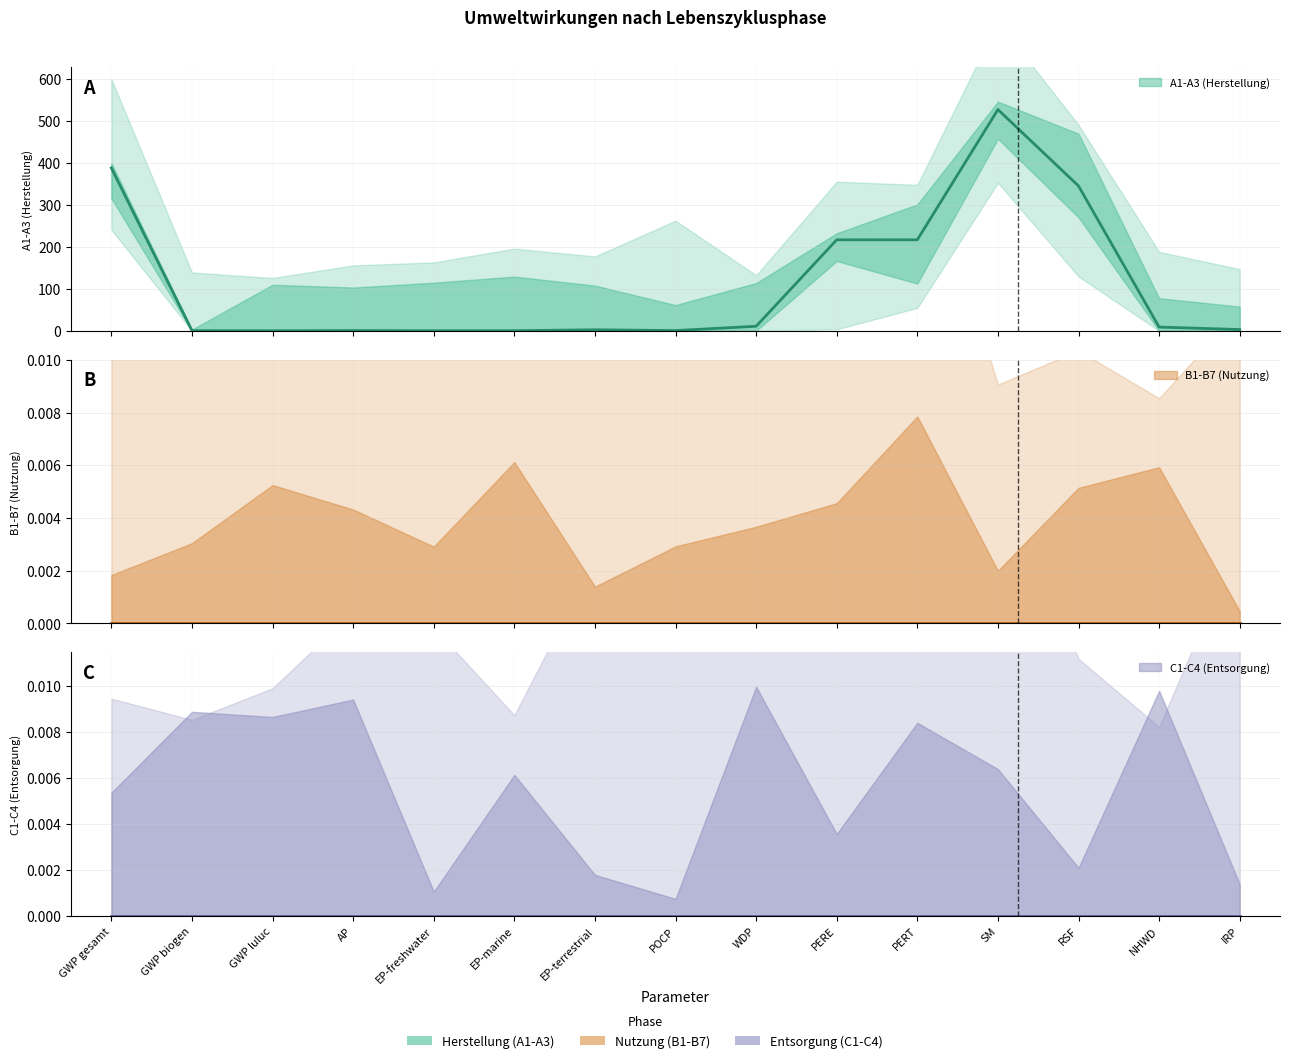

Which has a higher value, EP-terrestrial or GWP luluc?

EP-terrestrial